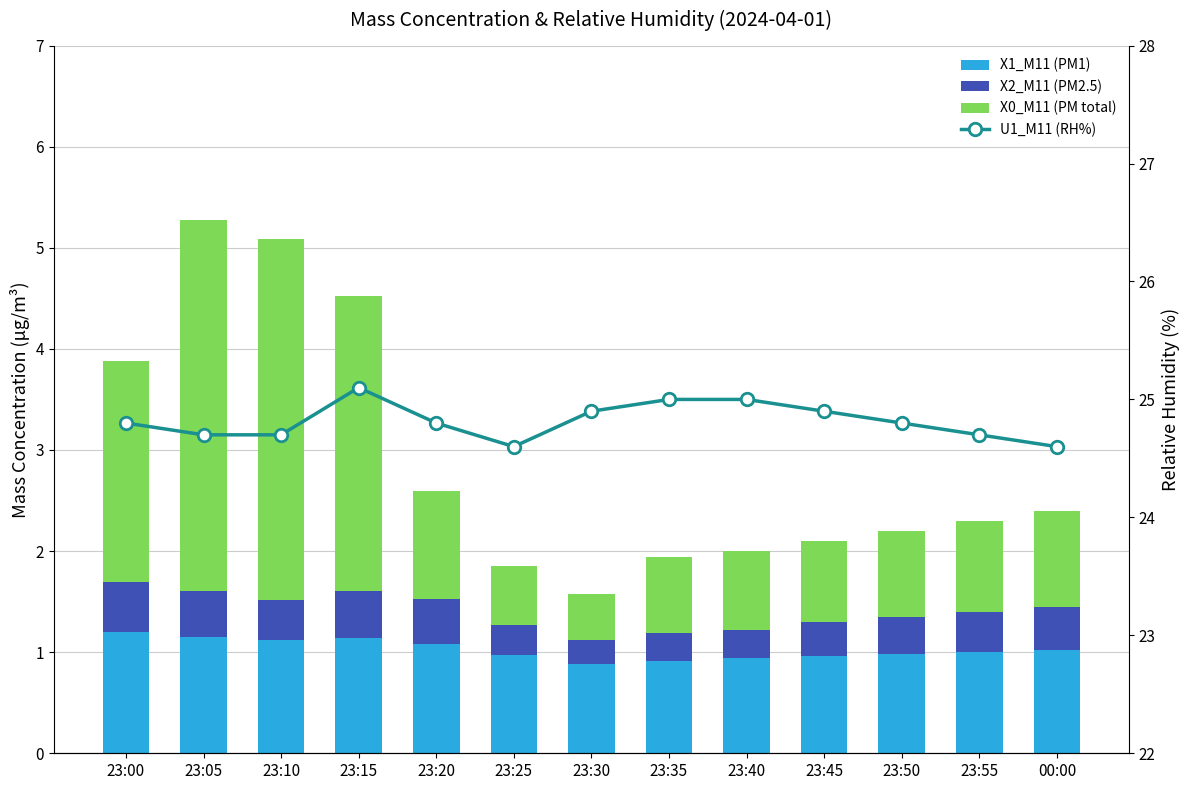

Which has a higher value, 23:20 or 23:45?

23:20